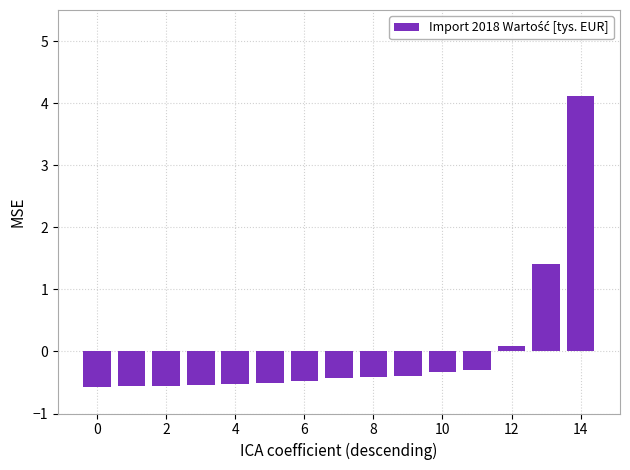

What is the difference between the second highest and second lowest values?

2.0